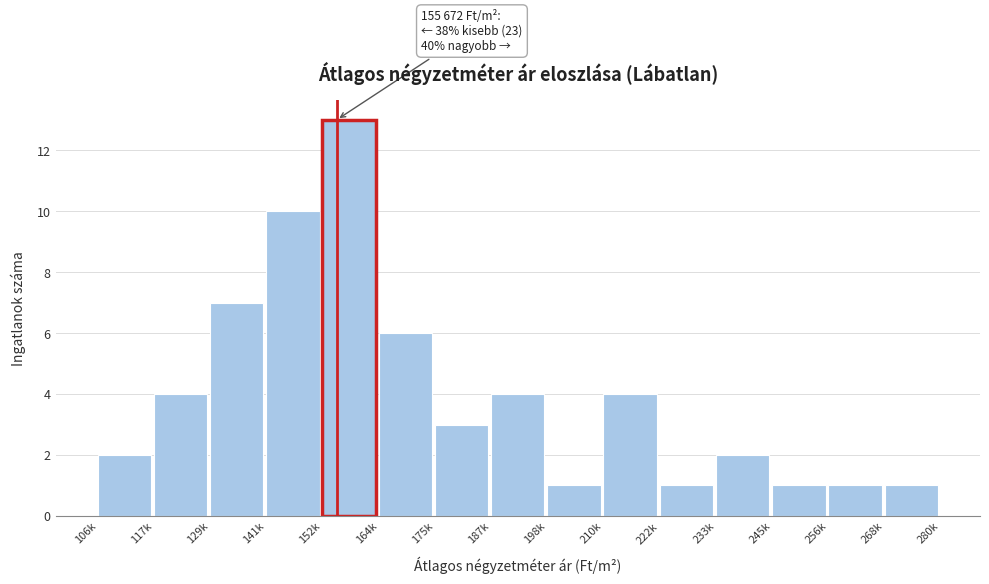

Reading right to left, what are all the values shown in this chart?

1	1	1	2	1	4	1	4	3	6	13	10	7	4	2